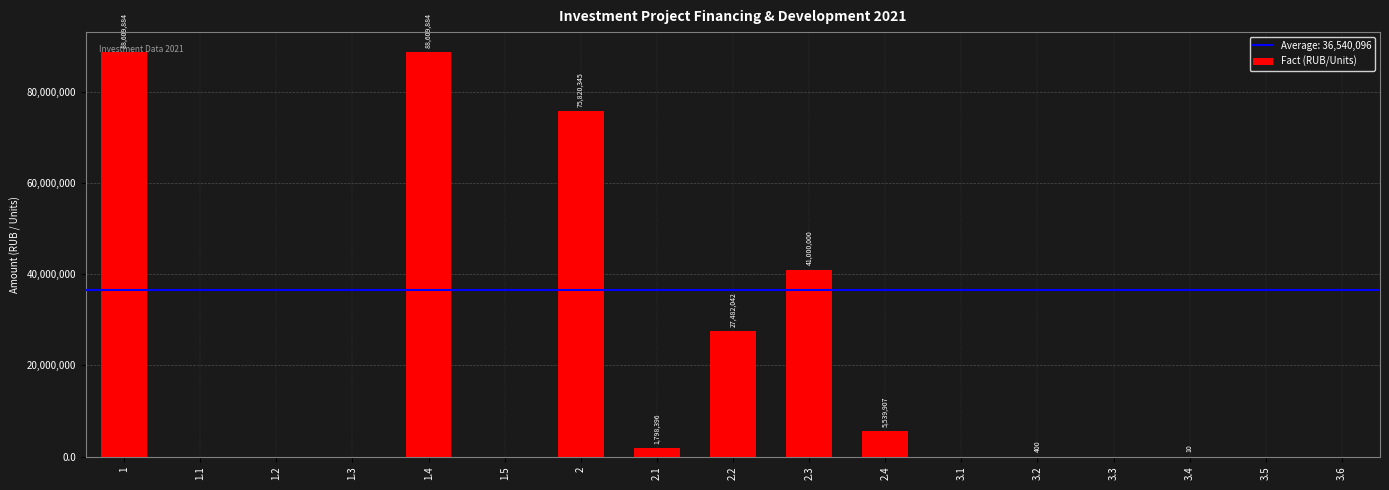

Is it true that the value at 1.3 is -55049291?

False